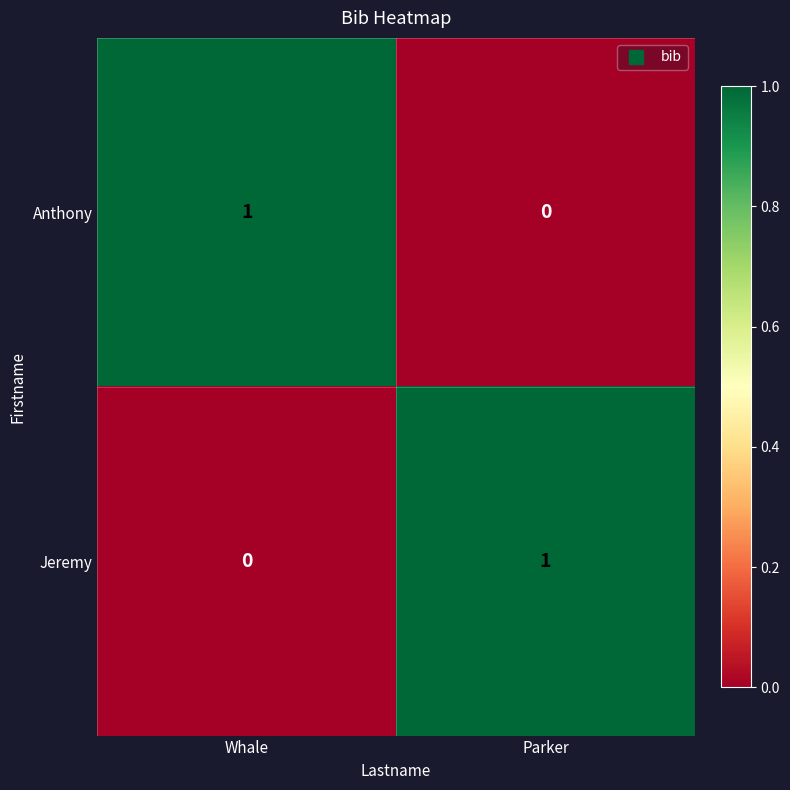

Reading left to right, extract all data points from this chart.

Anthony: 1	0
Jeremy: 0	1